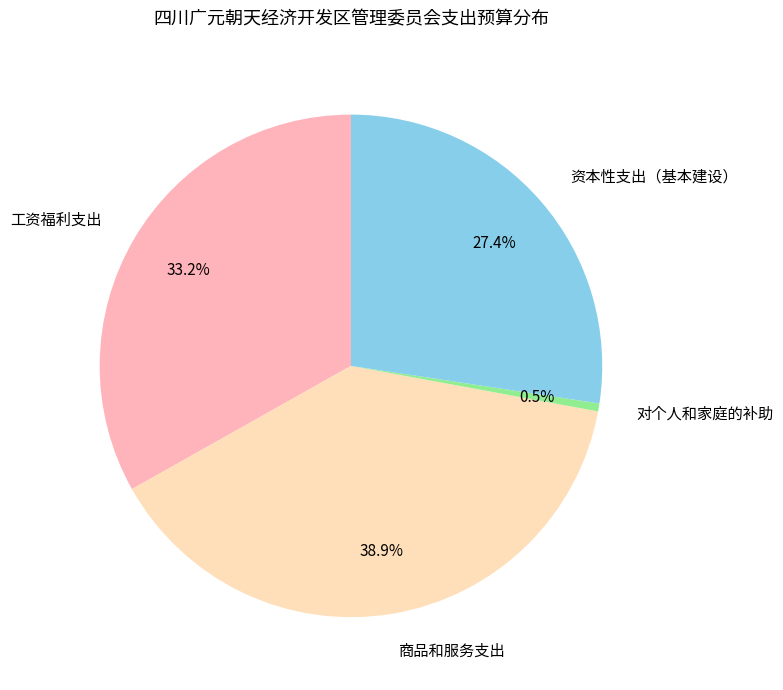

To the nearest percent, what is the difference between the 商品和服务支出 and 对个人和家庭的补助 slice percentages?

38%